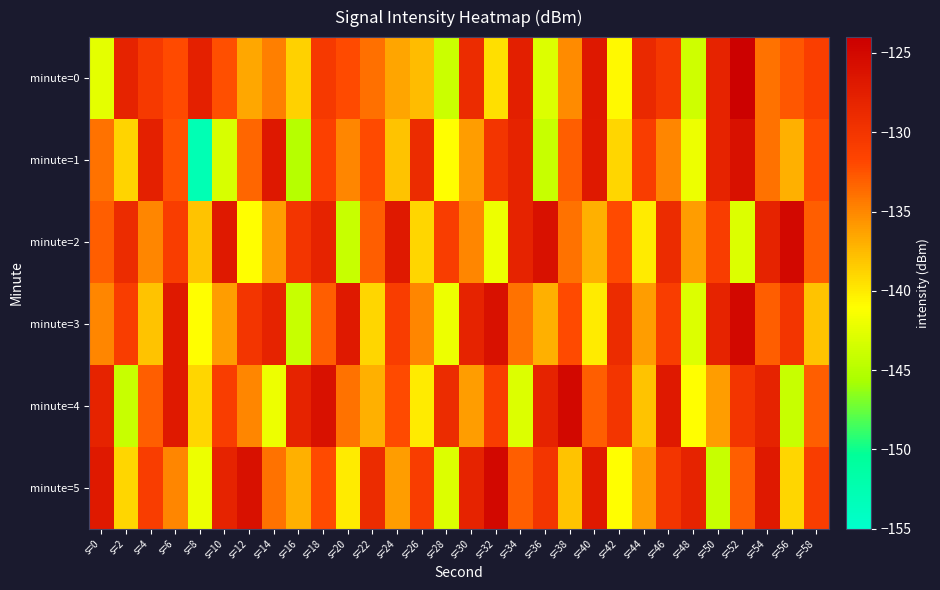

Reading left to right, what are all the values shown in this chart?

minute=0: s=0=-142.4	s=2=-128.1	s=4=-130.5	s=6=-132.1	s=8=-127.7	s=10=-132.3	s=12=-136.6	s=14=-134.6	s=16=-138.7	s=18=-130.4	s=20=-132.1	s=22=-133.8	s=24=-136.5	s=26=-137.6	s=28=-143.9	s=30=-129.0	s=32=-139.4	s=34=-127.6	s=36=-143.0	s=38=-135.2	s=40=-126.9	s=42=-140.8	s=44=-128.7	s=46=-130.3	s=48=-143.7	s=50=-128.1	s=52=-124.1	s=54=-134.0	s=56=-132.7	s=58=-131.1
minute=1: s=0=-134.0	s=2=-138.8	s=4=-127.7	s=6=-132.4	s=8=-152.8	s=10=-143.1	s=12=-133.4	s=14=-126.8	s=16=-145.1	s=18=-131.4	s=20=-135.0	s=22=-132.0	s=24=-138.0	s=26=-129.0	s=28=-141.0	s=30=-136.0	s=32=-130.0	s=34=-128.0	s=36=-144.0	s=38=-133.0	s=40=-127.0	s=42=-139.0	s=44=-131.0	s=46=-135.0	s=48=-142.0	s=50=-128.0	s=52=-126.0	s=54=-134.0	s=56=-137.0	s=58=-132.0
minute=2: s=0=-133.0	s=2=-129.0	s=4=-135.0	s=6=-131.0	s=8=-138.0	s=10=-127.0	s=12=-141.0	s=14=-136.0	s=16=-130.0	s=18=-128.0	s=20=-144.0	s=22=-133.0	s=24=-127.0	s=26=-139.0	s=28=-131.0	s=30=-135.0	s=32=-142.0	s=34=-128.0	s=36=-126.0	s=38=-134.0	s=40=-137.0	s=42=-132.0	s=44=-140.0	s=46=-129.0	s=48=-136.0	s=50=-131.0	s=52=-143.0	s=54=-128.0	s=56=-125.0	s=58=-133.0
minute=3: s=0=-135.0	s=2=-131.0	s=4=-138.0	s=6=-127.0	s=8=-141.0	s=10=-136.0	s=12=-130.0	s=14=-128.0	s=16=-144.0	s=18=-133.0	s=20=-127.0	s=22=-139.0	s=24=-131.0	s=26=-135.0	s=28=-142.0	s=30=-128.0	s=32=-126.0	s=34=-134.0	s=36=-137.0	s=38=-132.0	s=40=-140.0	s=42=-129.0	s=44=-136.0	s=46=-131.0	s=48=-143.0	s=50=-128.0	s=52=-125.0	s=54=-133.0	s=56=-130.0	s=58=-138.0
minute=4: s=0=-128.0	s=2=-144.0	s=4=-133.0	s=6=-127.0	s=8=-139.0	s=10=-131.0	s=12=-135.0	s=14=-142.0	s=16=-128.0	s=18=-126.0	s=20=-134.0	s=22=-137.0	s=24=-132.0	s=26=-140.0	s=28=-129.0	s=30=-136.0	s=32=-131.0	s=34=-143.0	s=36=-128.0	s=38=-125.0	s=40=-133.0	s=42=-130.0	s=44=-138.0	s=46=-127.0	s=48=-141.0	s=50=-136.0	s=52=-130.0	s=54=-128.0	s=56=-144.0	s=58=-133.0
minute=5: s=0=-127.0	s=2=-139.0	s=4=-131.0	s=6=-135.0	s=8=-142.0	s=10=-128.0	s=12=-126.0	s=14=-134.0	s=16=-137.0	s=18=-132.0	s=20=-140.0	s=22=-129.0	s=24=-136.0	s=26=-131.0	s=28=-143.0	s=30=-128.0	s=32=-125.0	s=34=-133.0	s=36=-130.0	s=38=-138.0	s=40=-127.0	s=42=-141.0	s=44=-136.0	s=46=-130.0	s=48=-128.0	s=50=-144.0	s=52=-133.0	s=54=-127.0	s=56=-139.0	s=58=-131.0